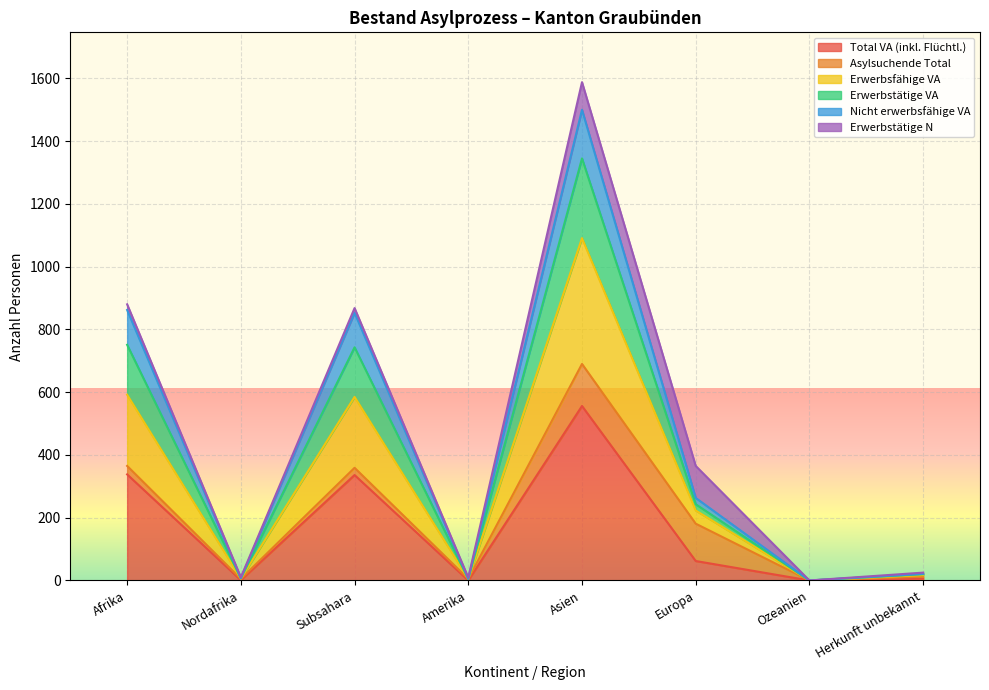

Rank the series at Nordafrika from highest to lowest value.

Erwerbsfähige VA, Erwerbstätige VA, Nicht erwerbsfähige VA, Total VA (inkl. Flüchtl.)